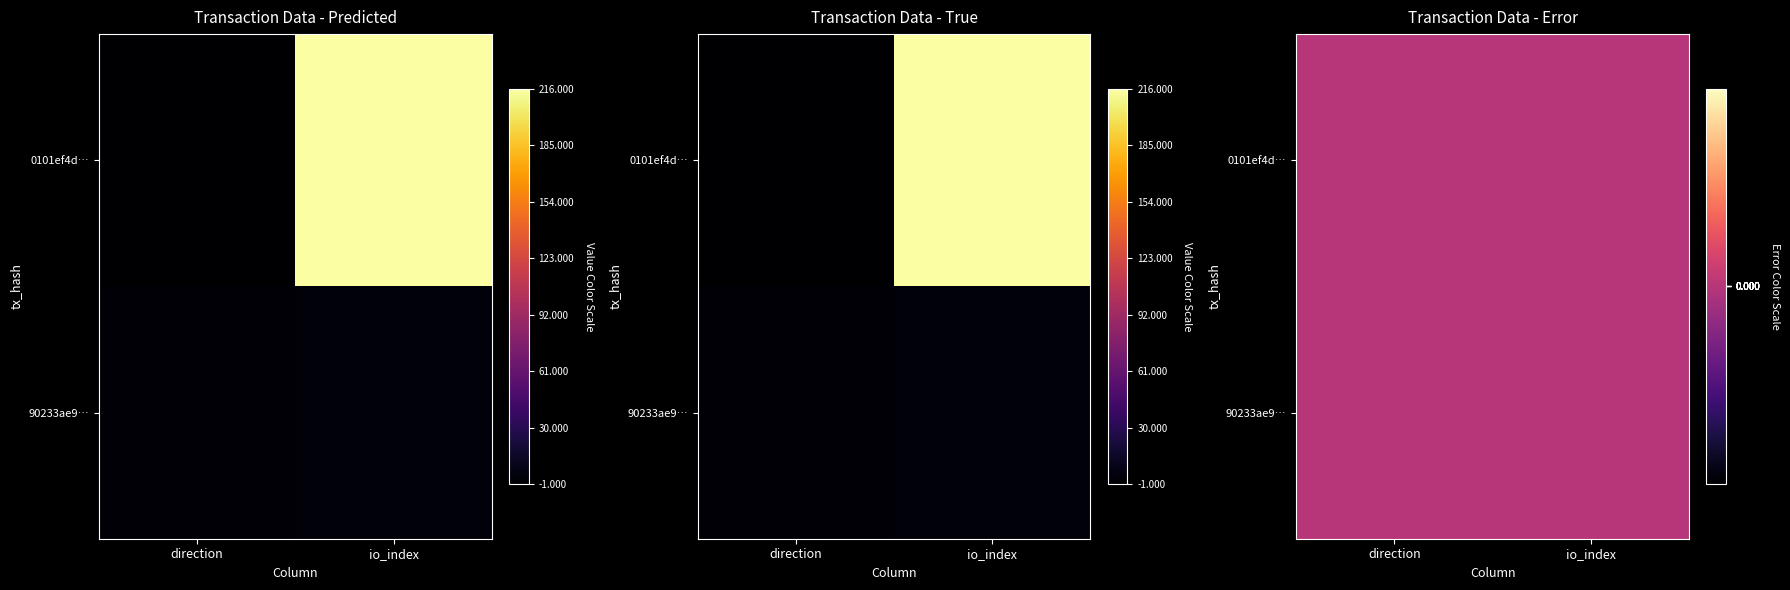

What is the average value of the 90233ae91ebbb9d8f0b5139fdf0eda3bf0ca0ac series?

2